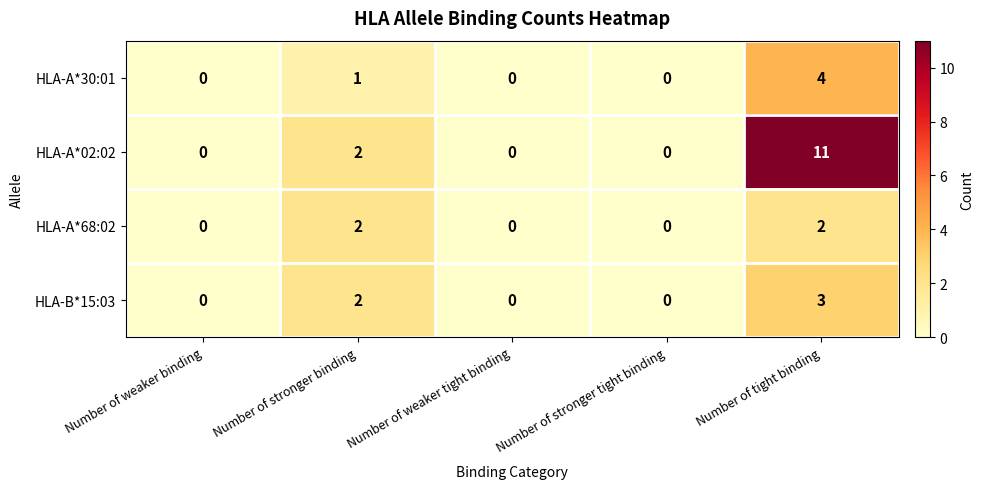

The HLA-A*02:02 series shows 0 at Number of weaker tight binding. True or false?

True